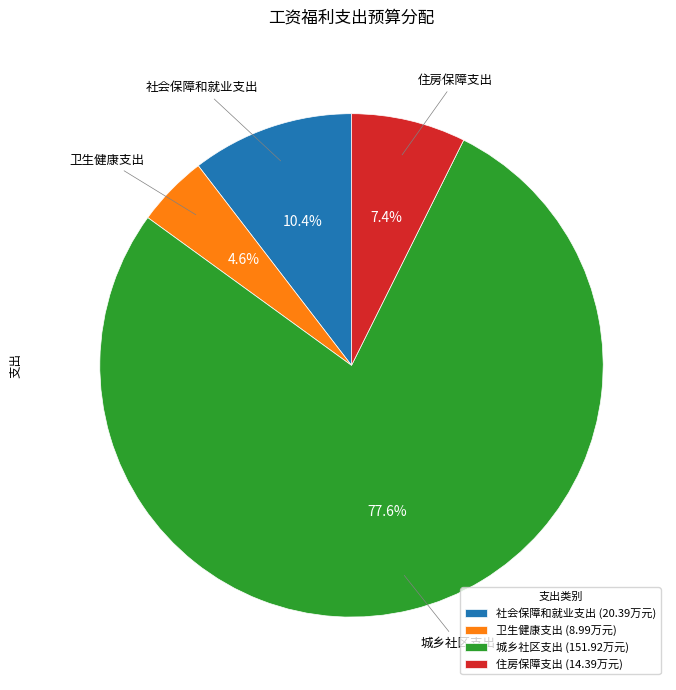

To the nearest percent, what percentage of the pie is 社会保障和就业支出?

10%